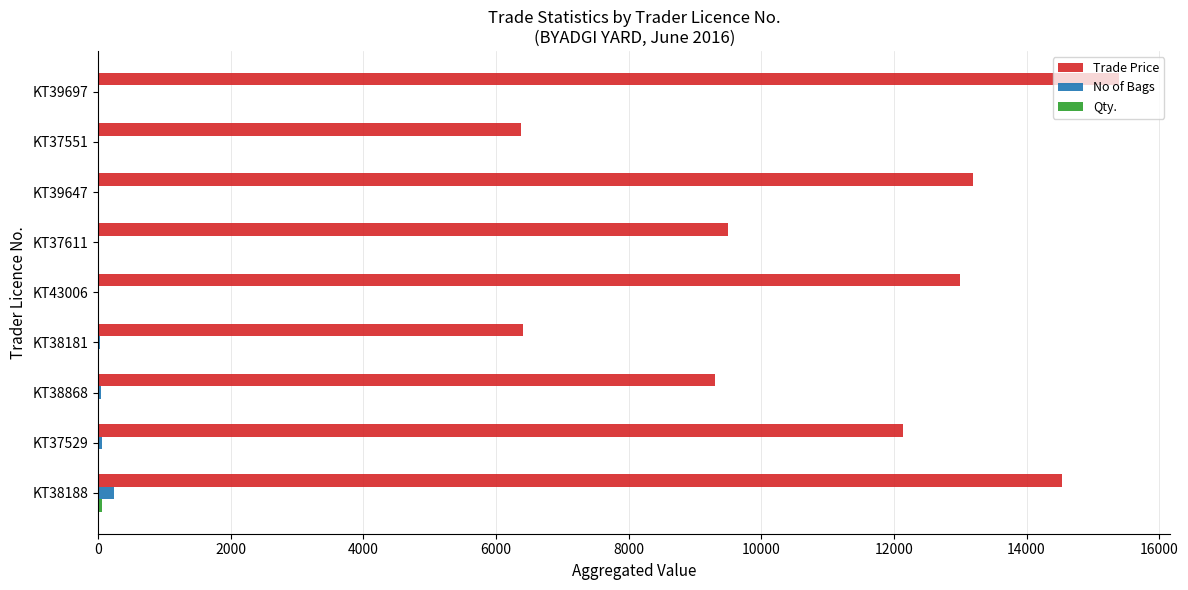

Is it true that No of Bags equals 29.0 at KT38181?

True